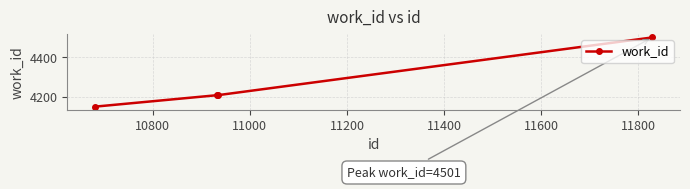

Reading right to left, list all the values displayed in this chart.

4501	4209	4209	4151